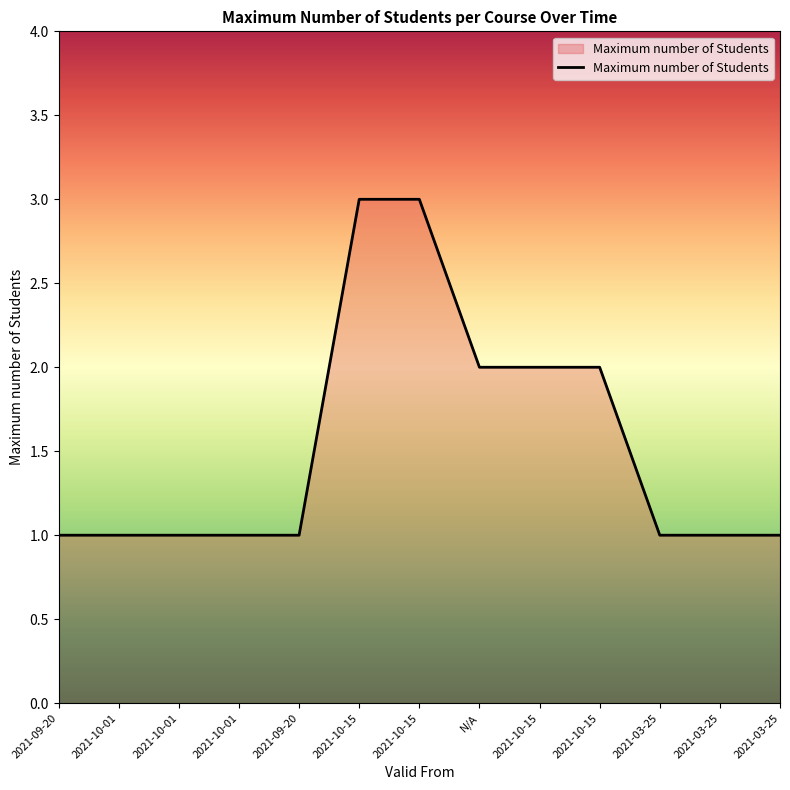

What is the sum of the values at 2021-10-01 and 2021-10-15?

3